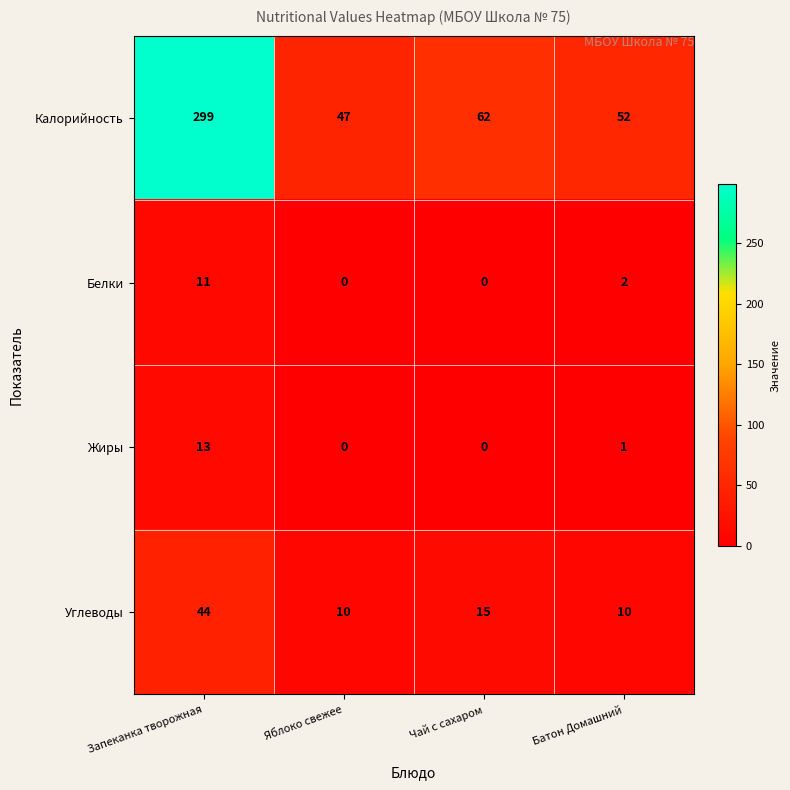

Between Яблоко свежее and Чай с сахаром, which series saw the biggest shift?

Калорийность